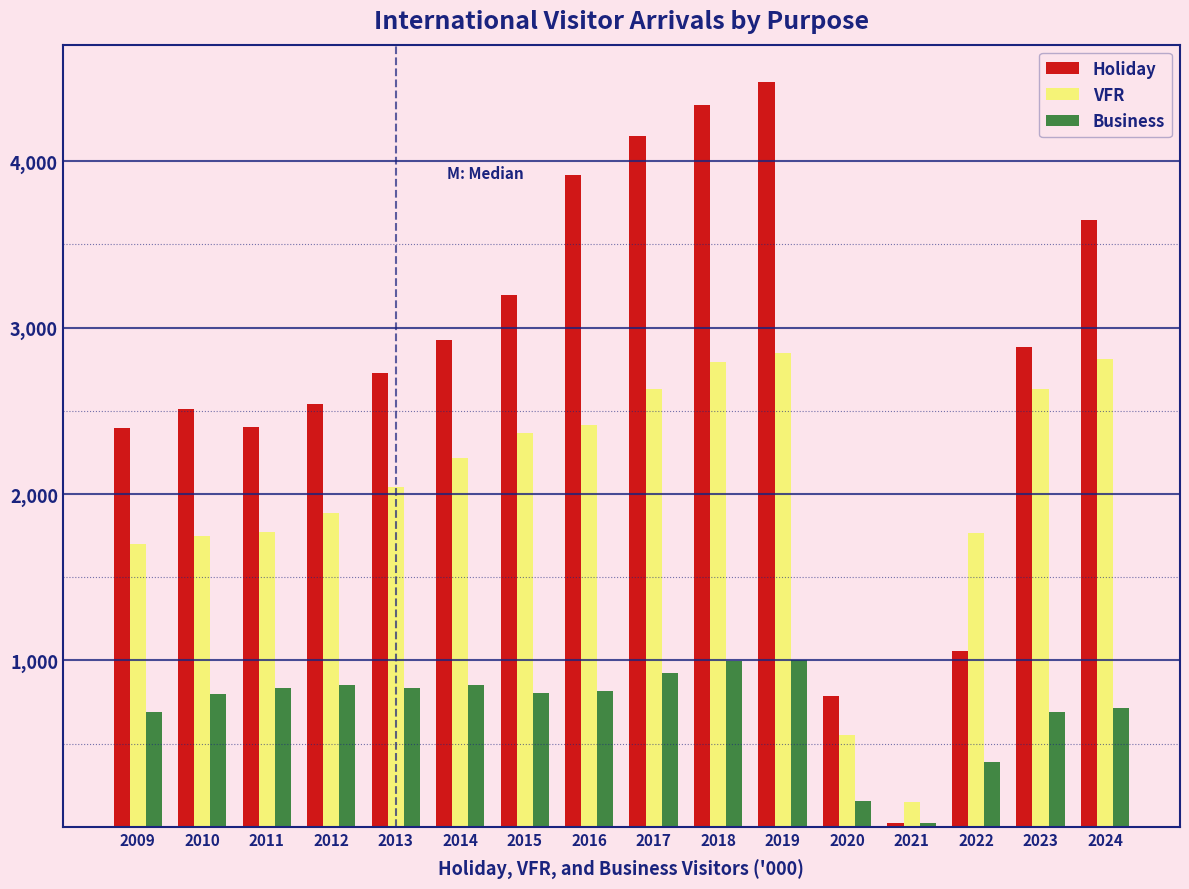

List the series in order of their peak value, lowest first.

Business, VFR, Holiday